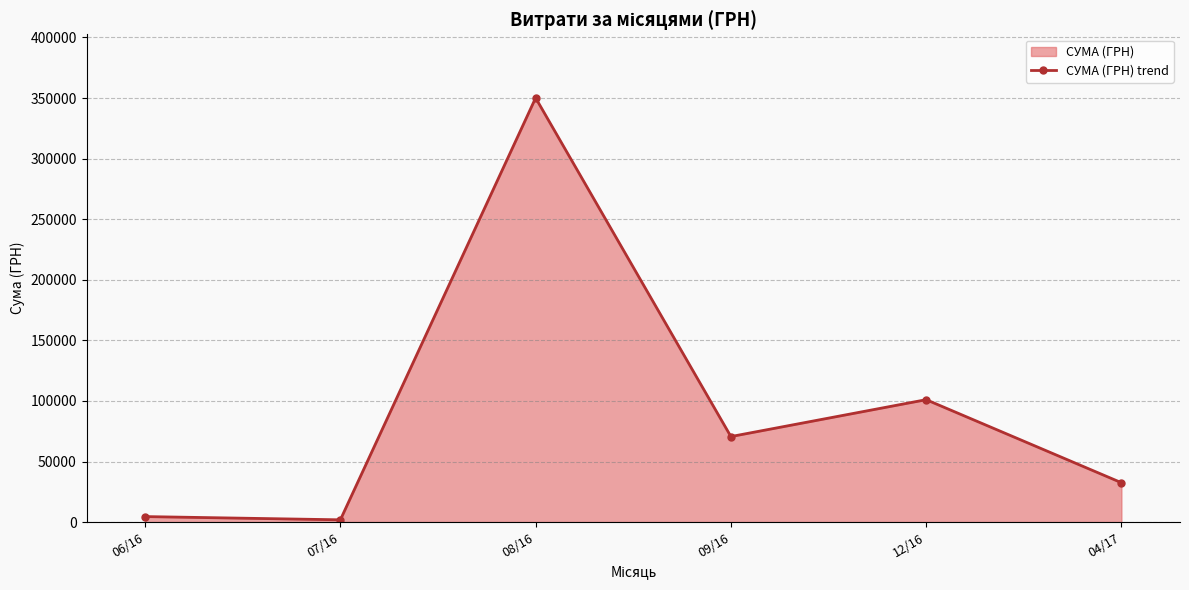

The value at 08/16 is 350118.7. True or false?

True